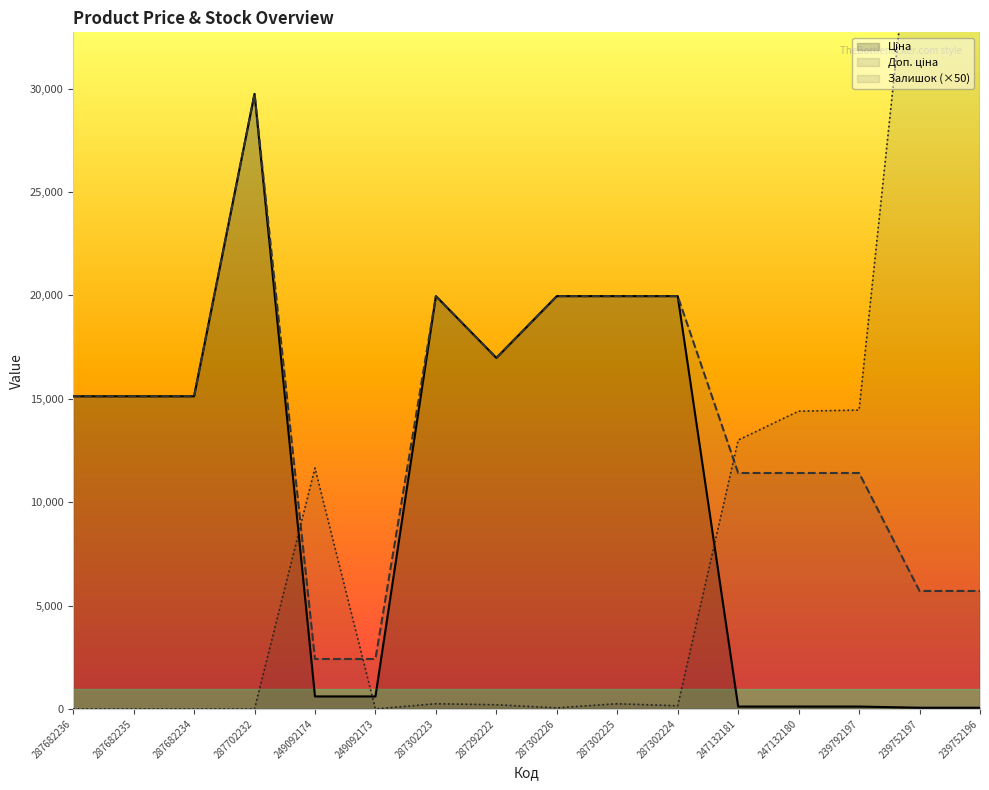

How many lines are shown in the chart?

3